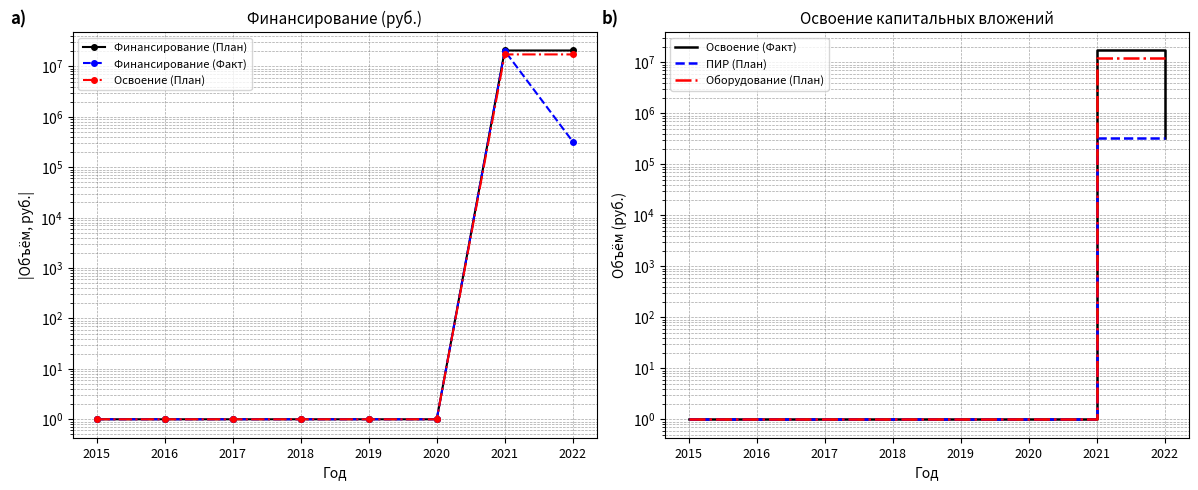

What are all the series names shown in the legend?

Финансирование (План), Финансирование (Факт), Освоение (План), Освоение (Факт), ПИР (План), Оборудование (План)